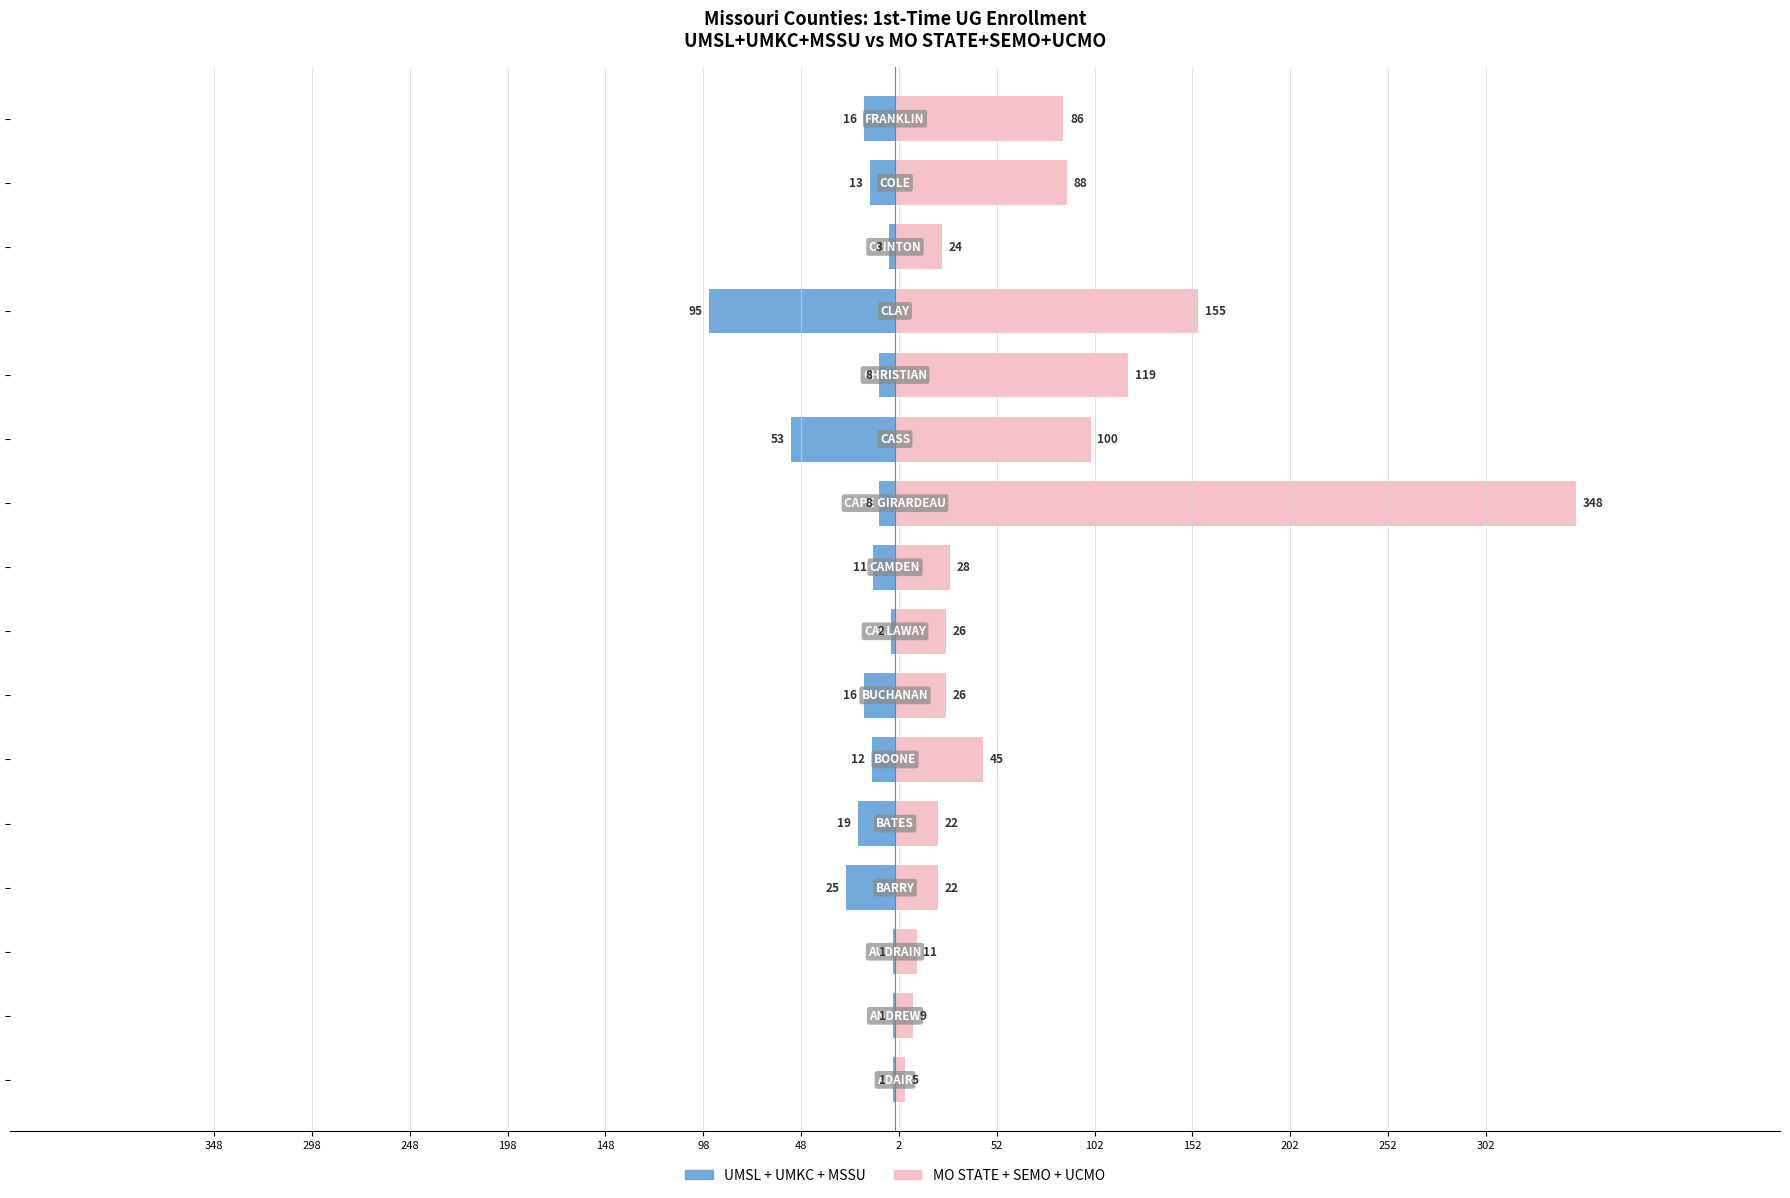

Which series has the largest range (max minus min)?

MO STATE+SEMO+UCMO